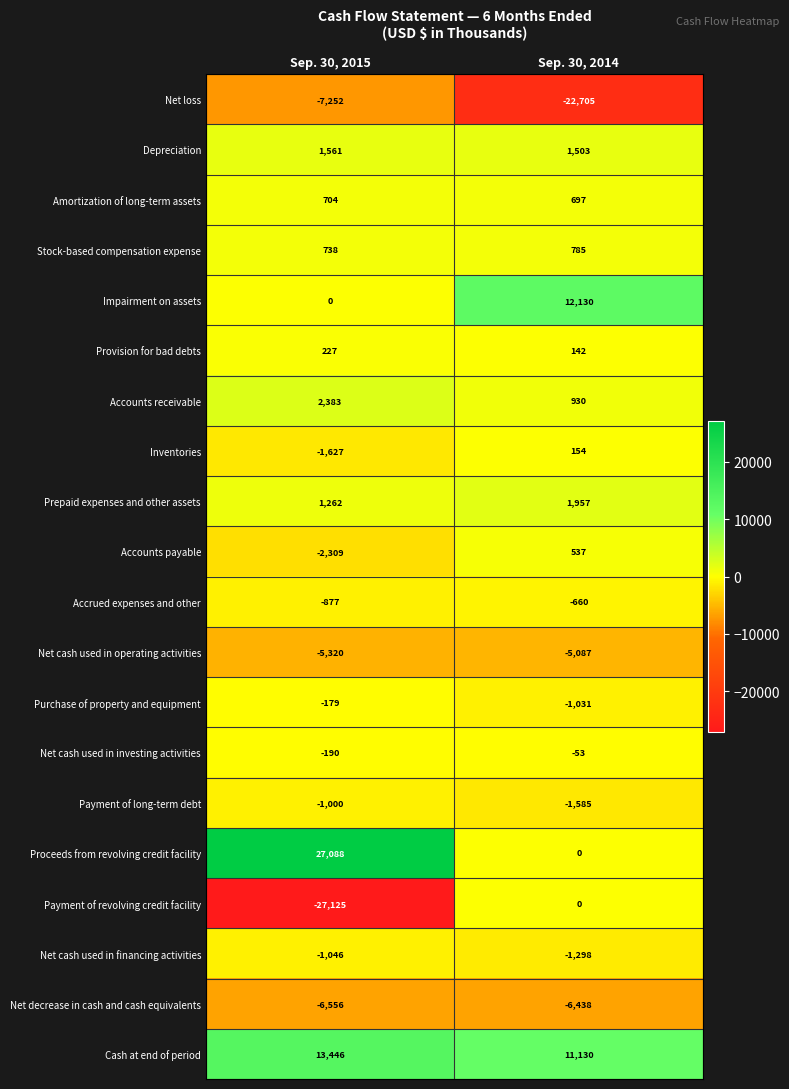

Is it true that Net cash used in investing activities equals -53 at Sep. 30, 2014?

True